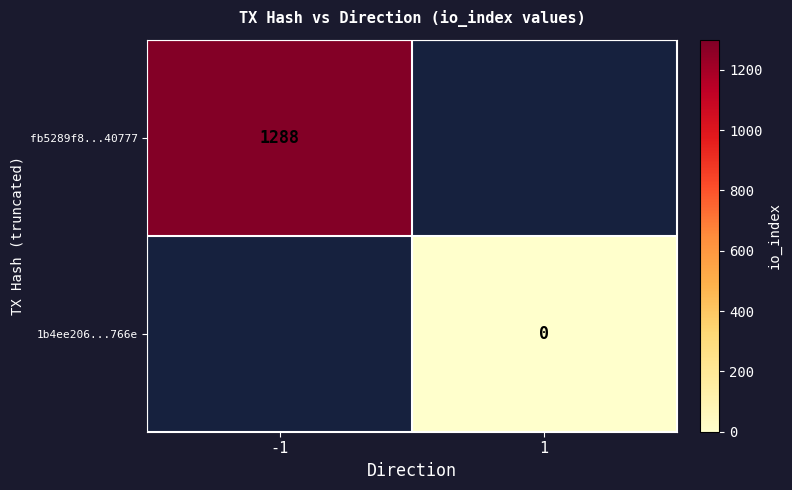

The value of fb5289f8...40777 at -1 is 1799. True or false?

False